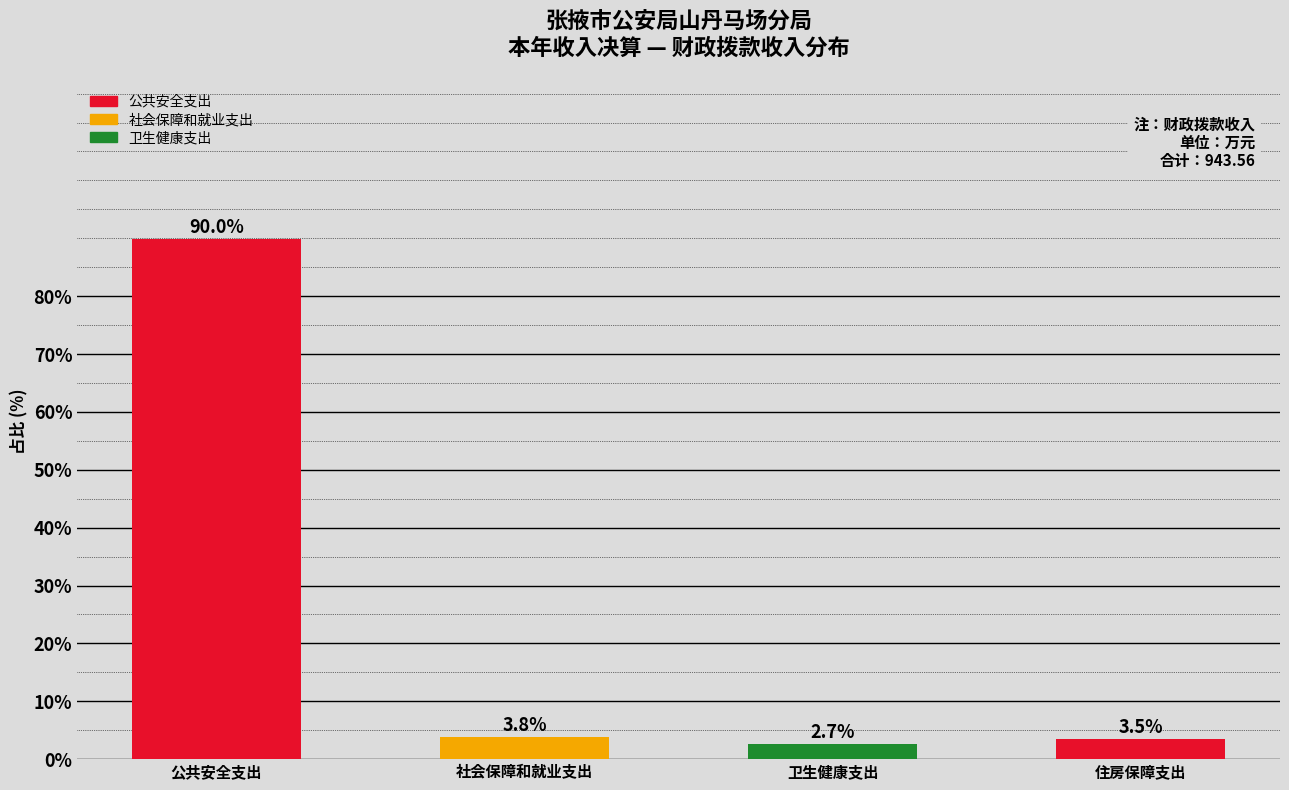

Reading left to right, list all the values displayed in this chart.

90.0	3.8	2.7	3.5